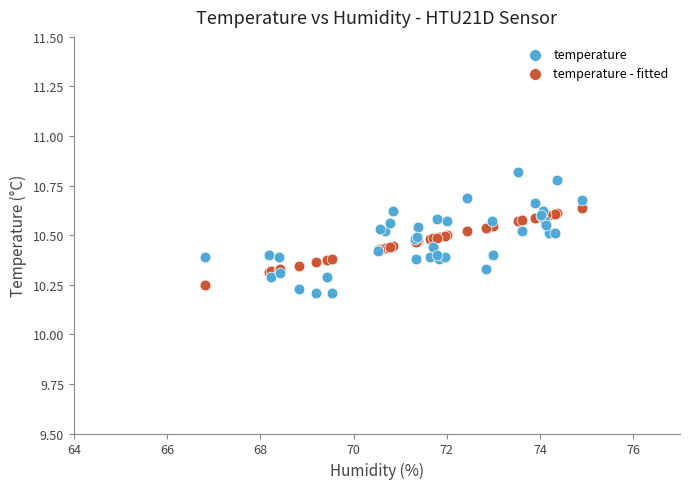

Which series has the widest spread of Y values?

temperature